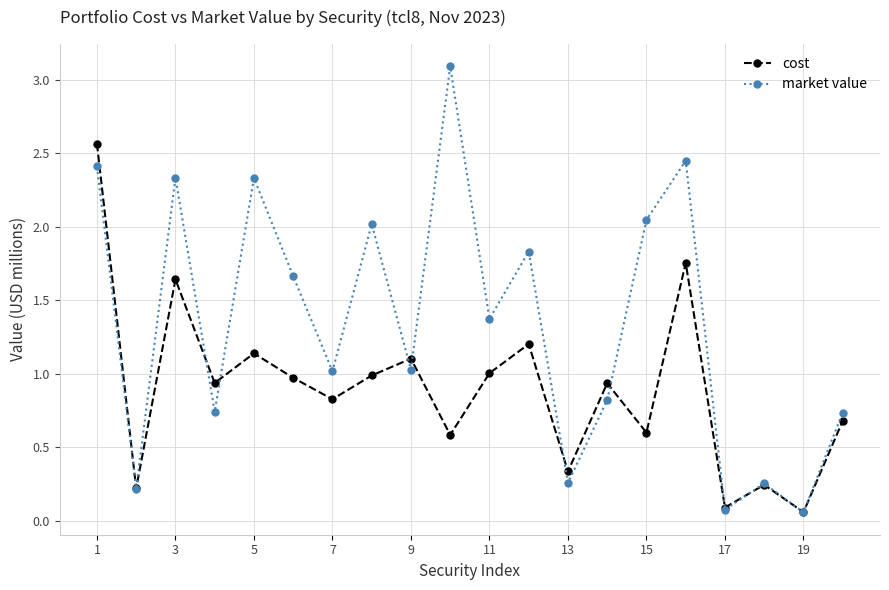

List the series in order of their peak value, lowest first.

cost, market value